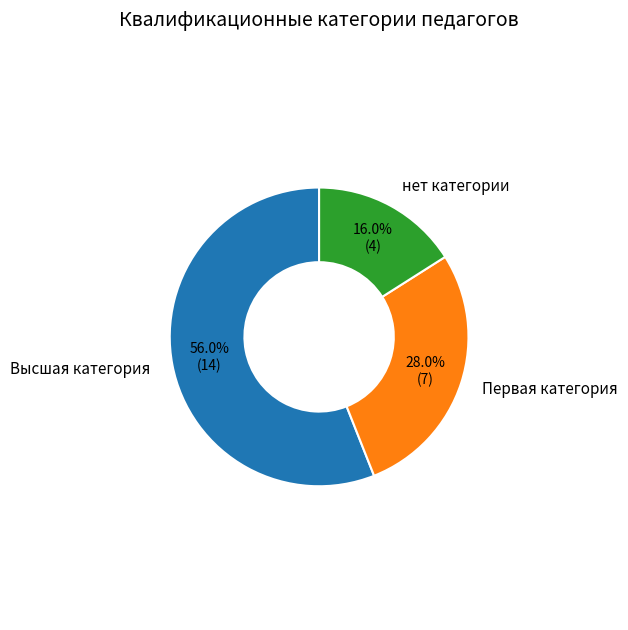

Rank the categories by value from highest to lowest.

Высшая категория, Первая категория, нет категории